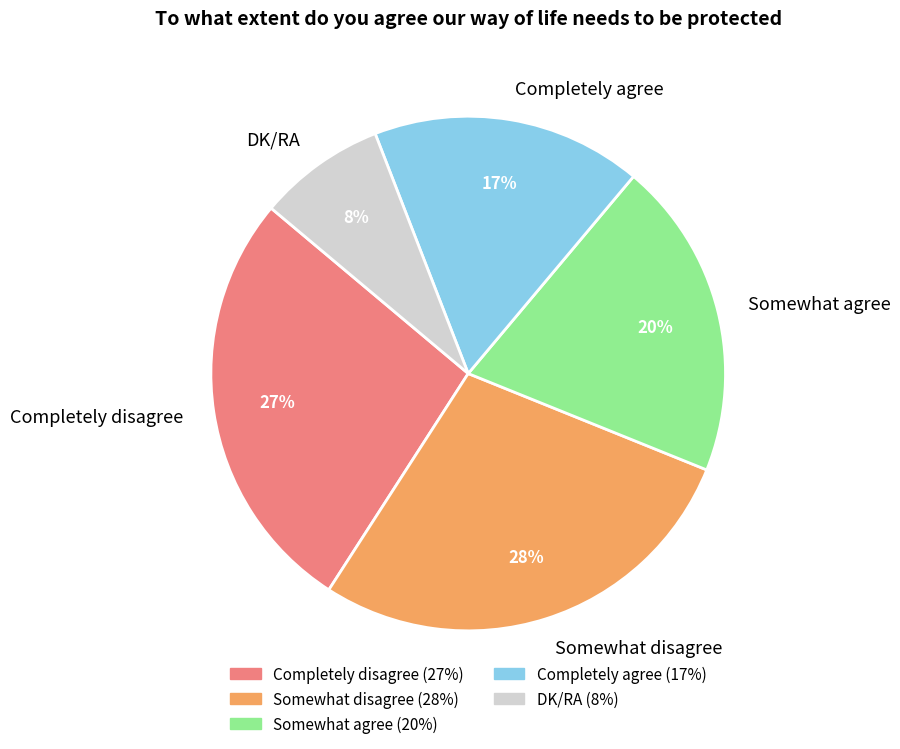

Between Completely agree and Completely disagree, which is larger?

Completely disagree